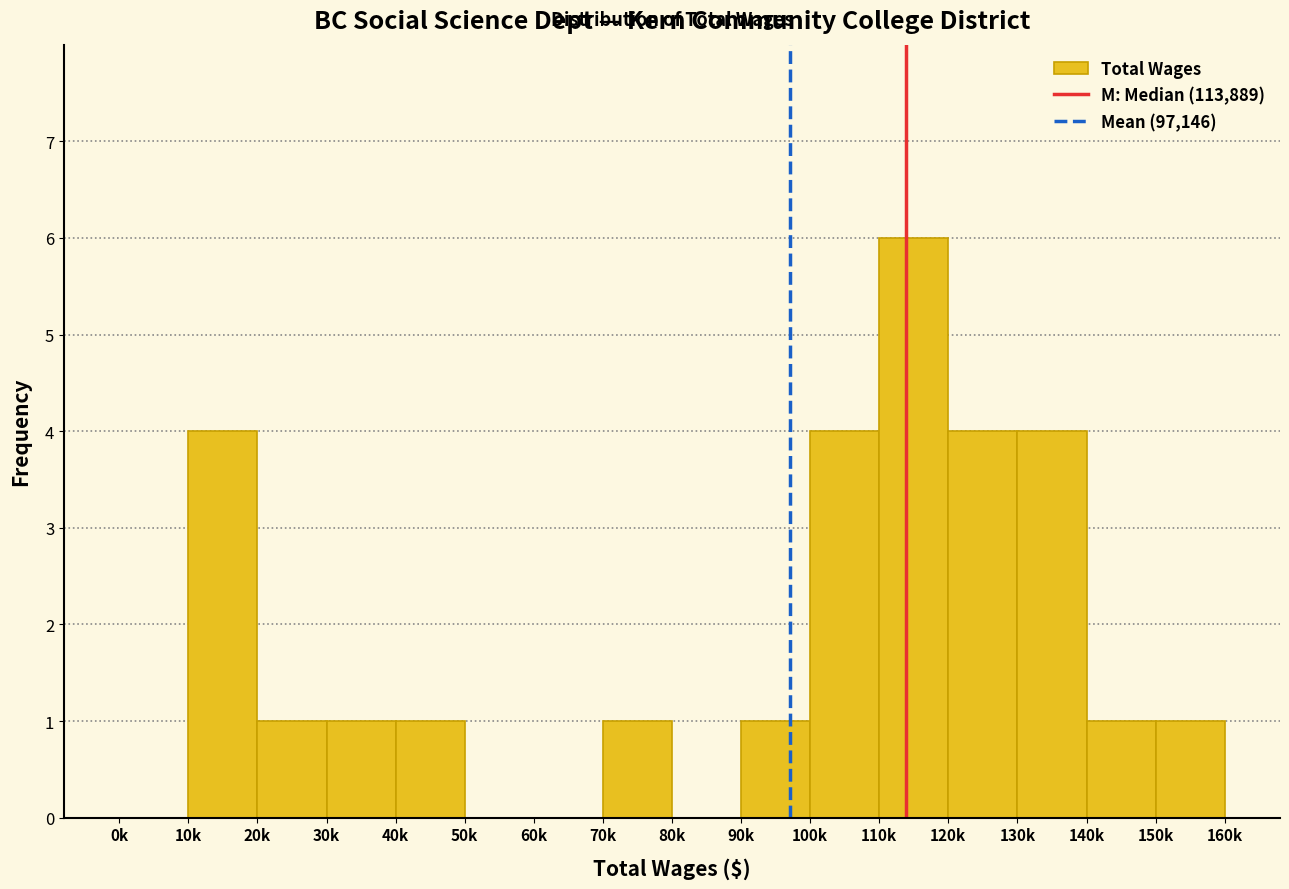

Reading left to right, extract all data points from this chart.

0k=0	10k=4	20k=1	30k=1	40k=1	50k=0	60k=0	70k=1	80k=0	90k=1	100k=4	110k=6	120k=4	130k=4	140k=1	150k=1